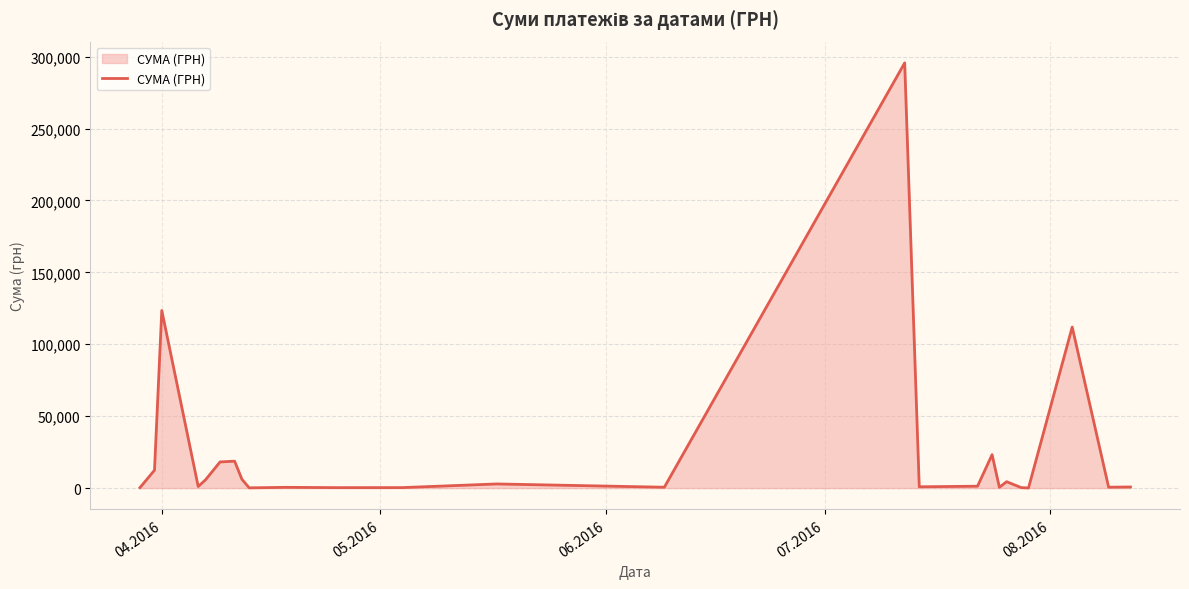

What is the difference between the maximum and minimum values?

295540.8